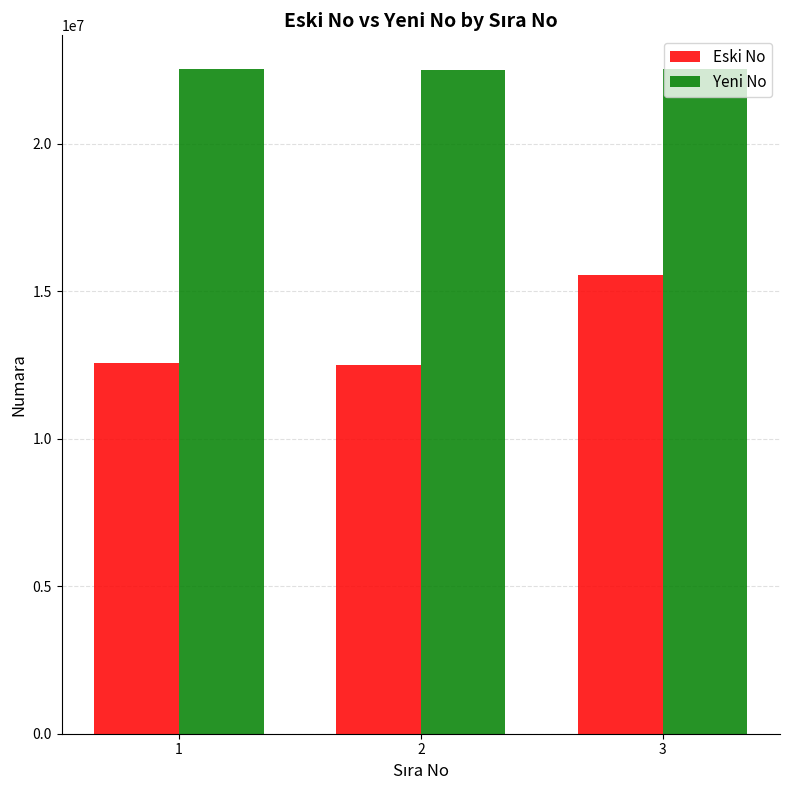

Is the value of Eski No at 3 greater than the value of Yeni No at 2?

No